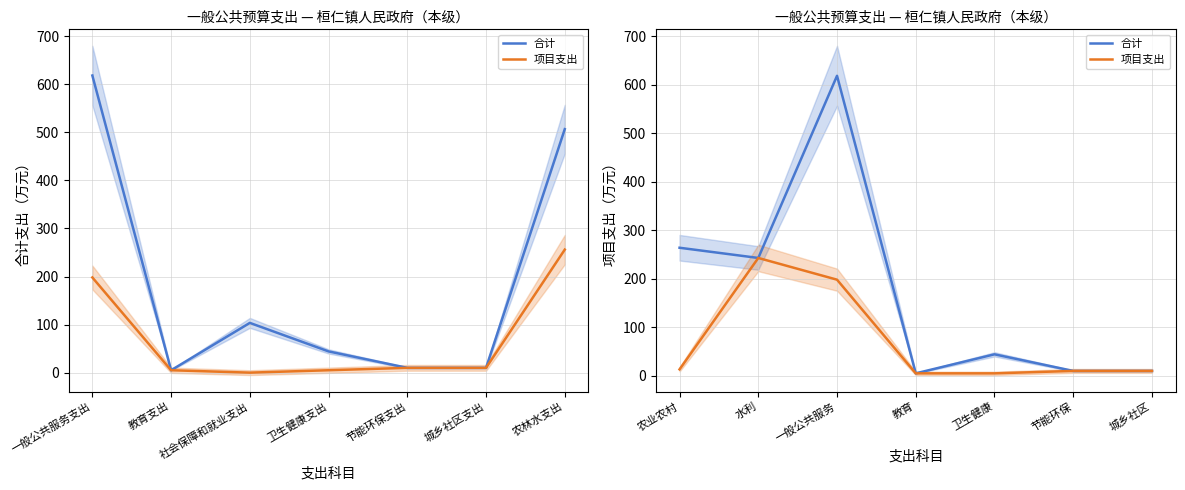

Rank the series at 一般公共服务 from lowest to highest value.

项目支出, 合计